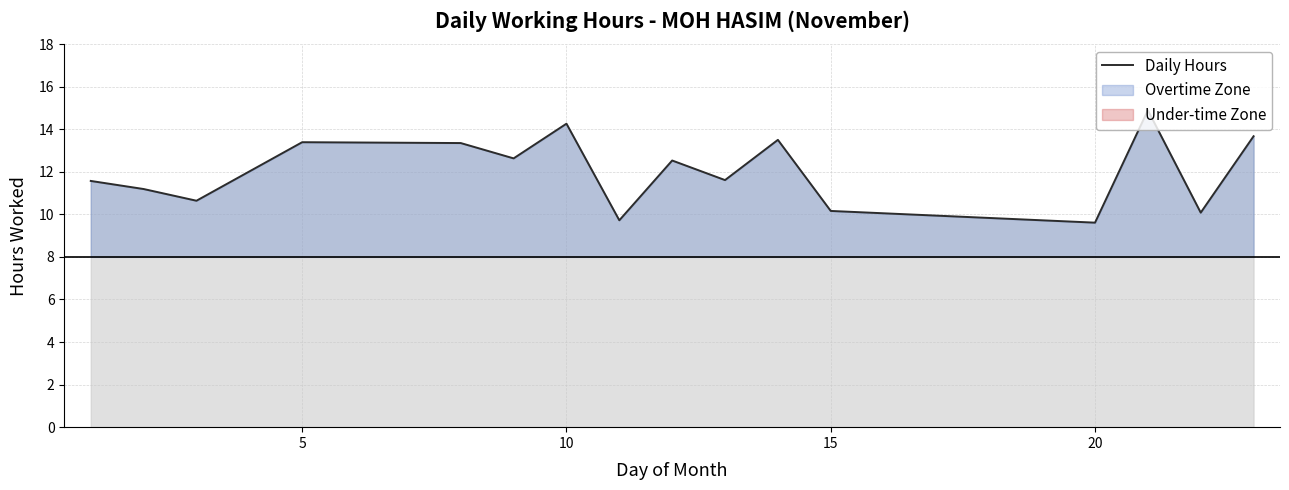

What is the maximum value for Daily Hours?

14.9